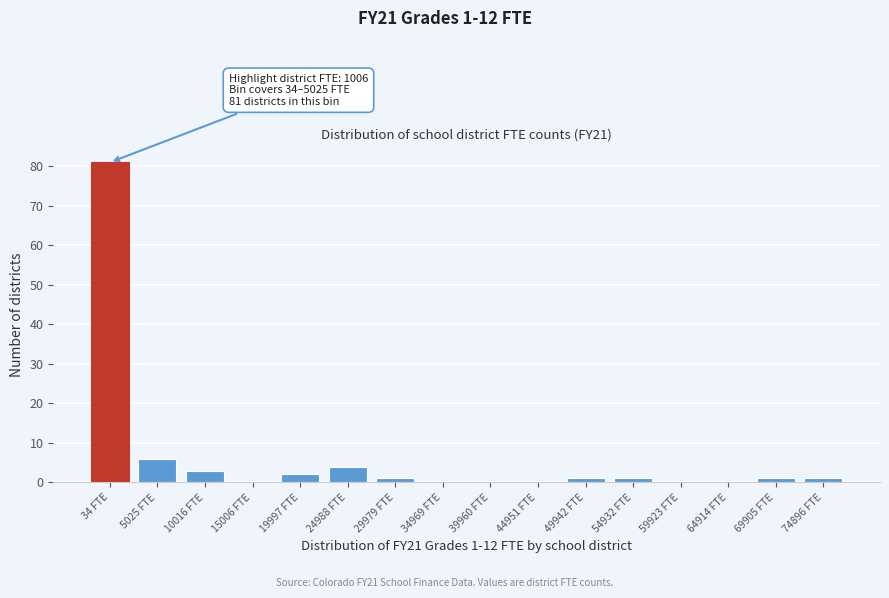

Reading right to left, what are all the values shown in this chart?

74896 FTE=1	69905 FTE=1	64914 FTE=0	59923 FTE=0	54932 FTE=1	49942 FTE=1	44951 FTE=0	39960 FTE=0	34969 FTE=0	29979 FTE=1	24988 FTE=4	19997 FTE=2	15006 FTE=0	10016 FTE=3	5025 FTE=6	34 FTE=81